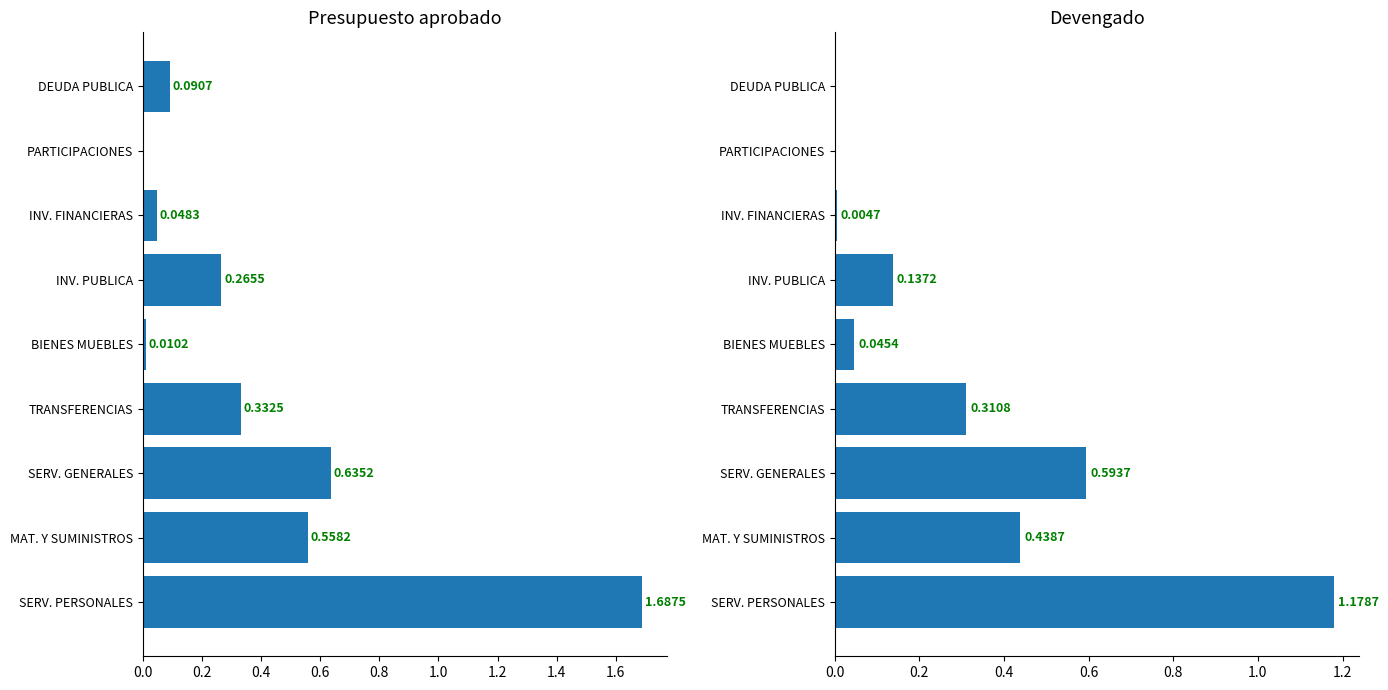

What is the difference between the second highest and second lowest values in the Presupuesto aprobado series?

0.6